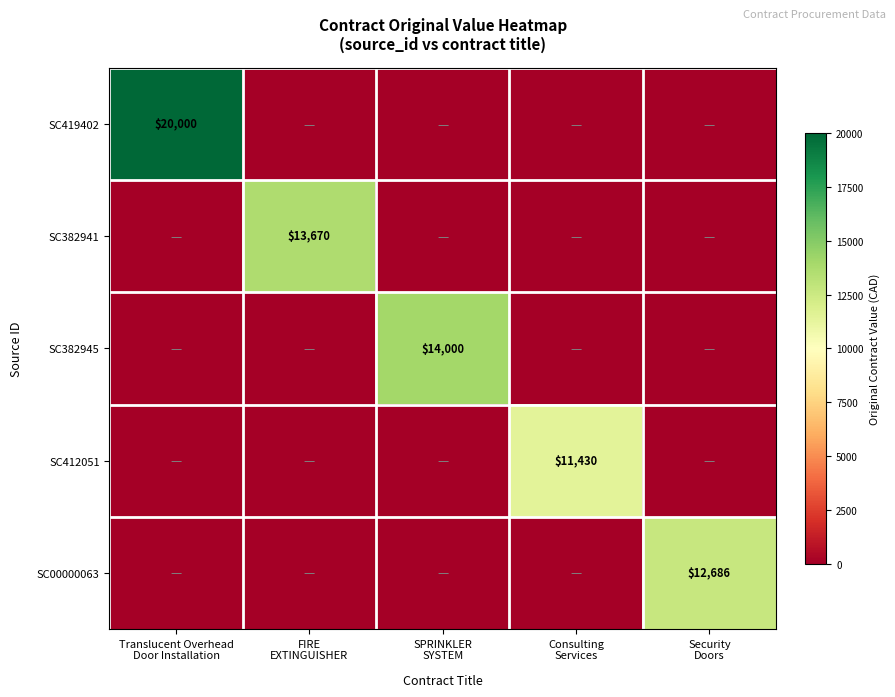

What is the difference between the SC412051 values at Security Doors and Consulting Services?

11430.0